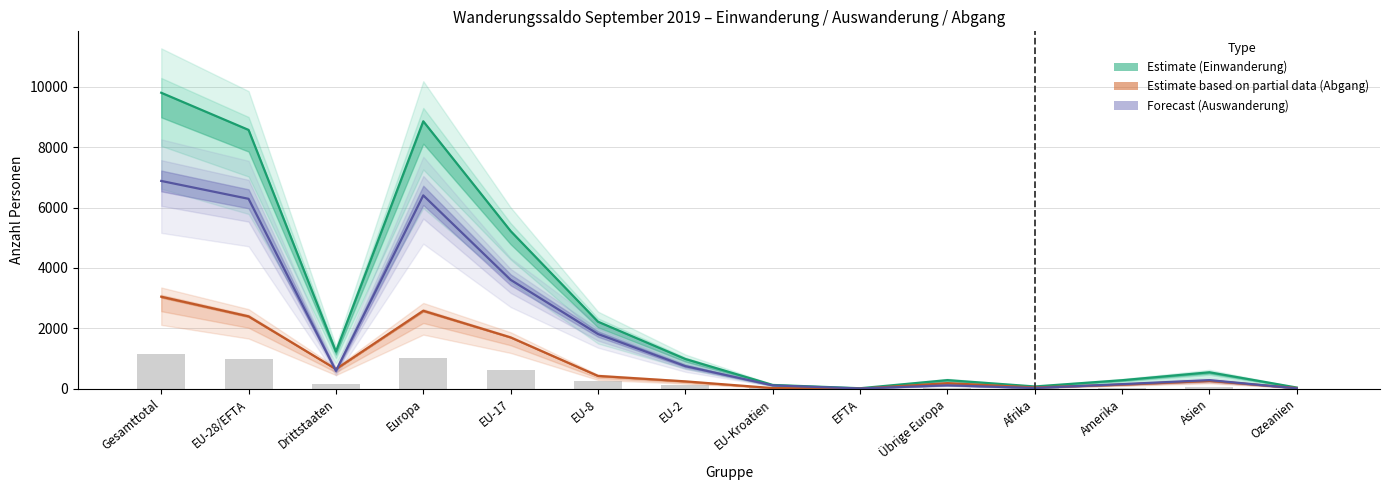

At which label does Total Einwanderung first exceed 114?

Gesamttotal